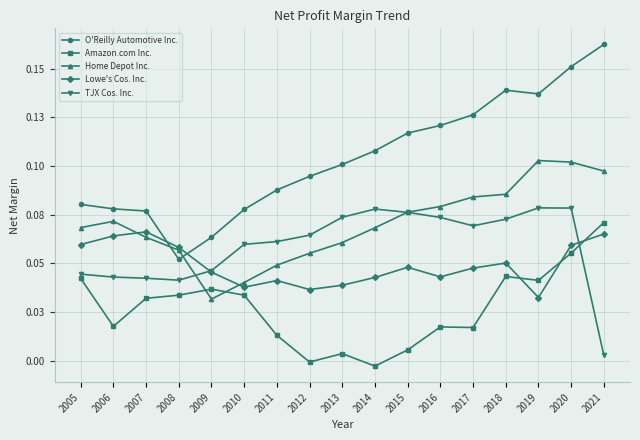

Which series changed the most between 2010 and 2018?

O'Reilly Automotive Inc.